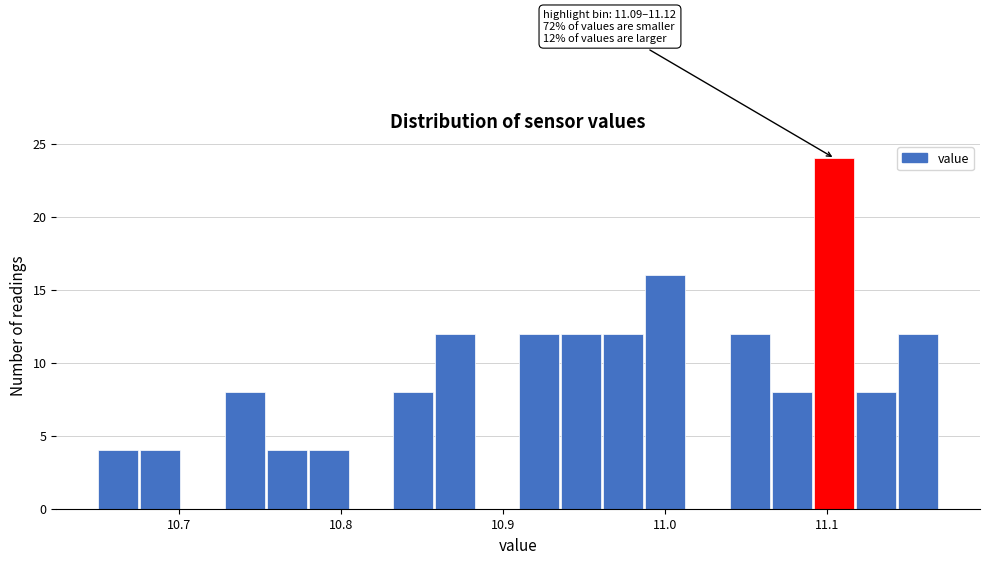

Around what value on the x-axis is the tallest bar? Give the approximate position of its centre, as read against the axis.

11.10